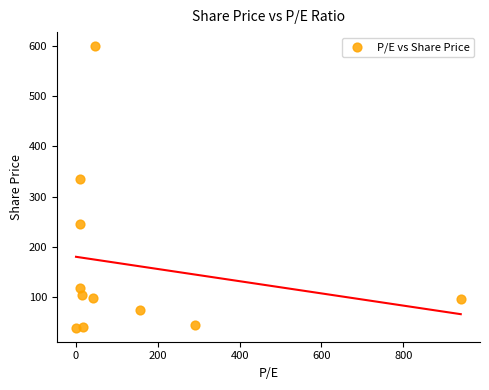

What is the average X value?

140.0